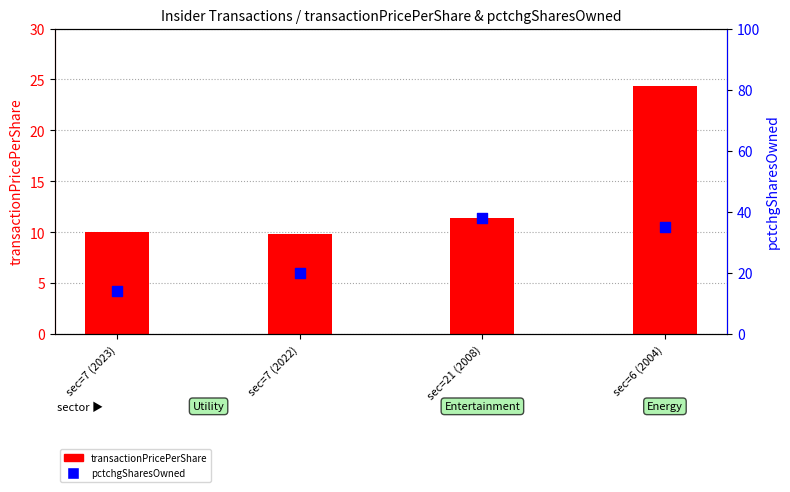

Which series has the largest Y range (max minus min)?

pctchgSharesOwned